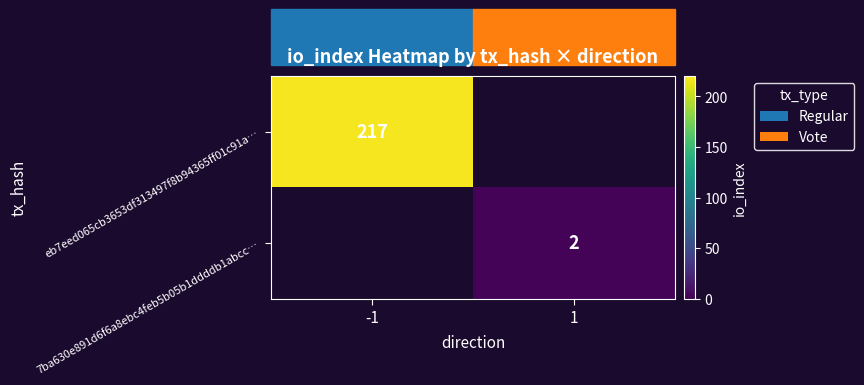

True or false: 7ba630e891d6f6a8ebc4feb5b05b1ddddb1abcc… has a value of 2 at 1.

True